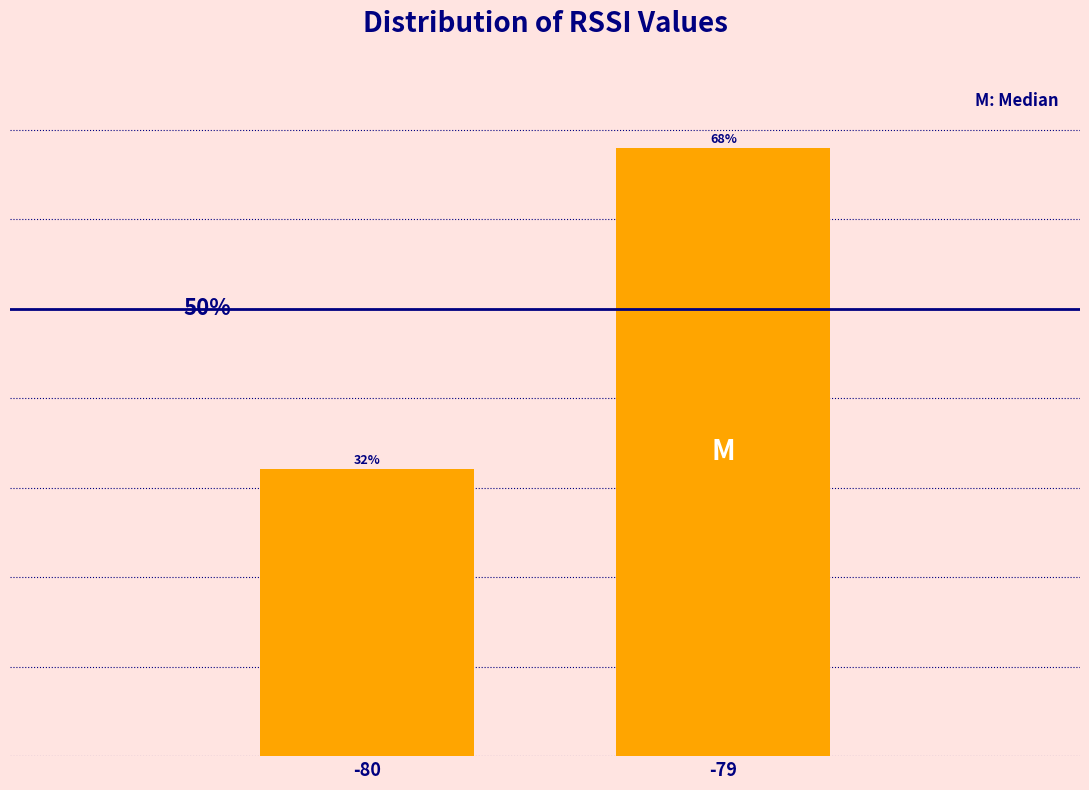

List the labels in order of value, smallest first.

-80, -79